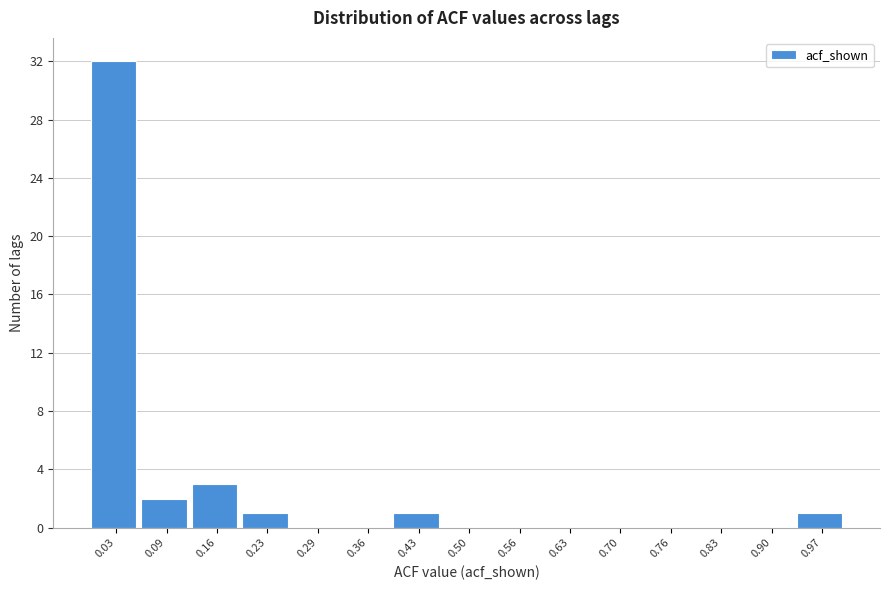

Reading left to right, transcribe this chart: for each bar, give the range it covers on the x-axis and its height. Neither the bar edges nor the heights are printed on the chart, so give them approximately, as read against the axes.

-0.01 to 0.06: 32
0.06 to 0.13: 2
0.13 to 0.19: 3
0.19 to 0.26: 1
0.26 to 0.33: 0
0.33 to 0.40: 0
0.40 to 0.46: 1
0.46 to 0.53: 0
0.53 to 0.60: 0
0.60 to 0.66: 0
0.66 to 0.73: 0
0.73 to 0.80: 0
0.80 to 0.87: 0
0.87 to 0.93: 0
0.93 to 1.00: 1